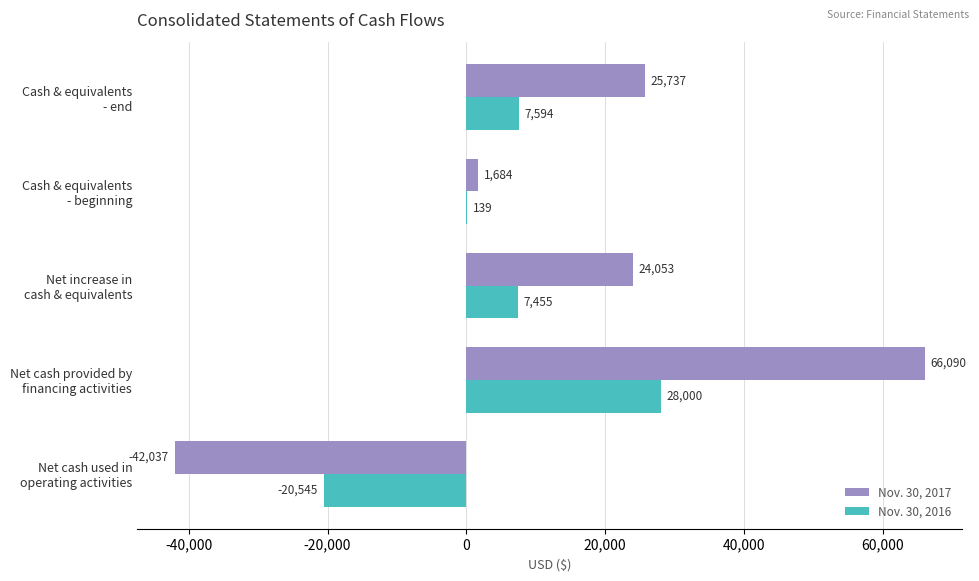

What is the sum of all Nov. 30, 2017 values?

75527